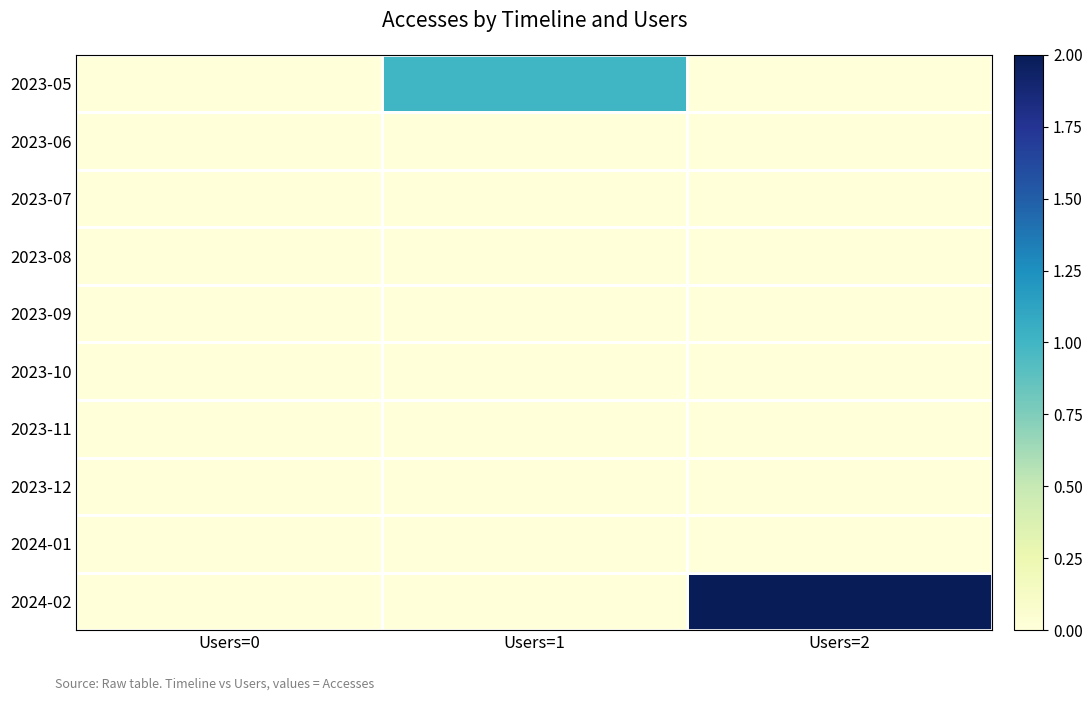

How many series are shown in this chart?

10